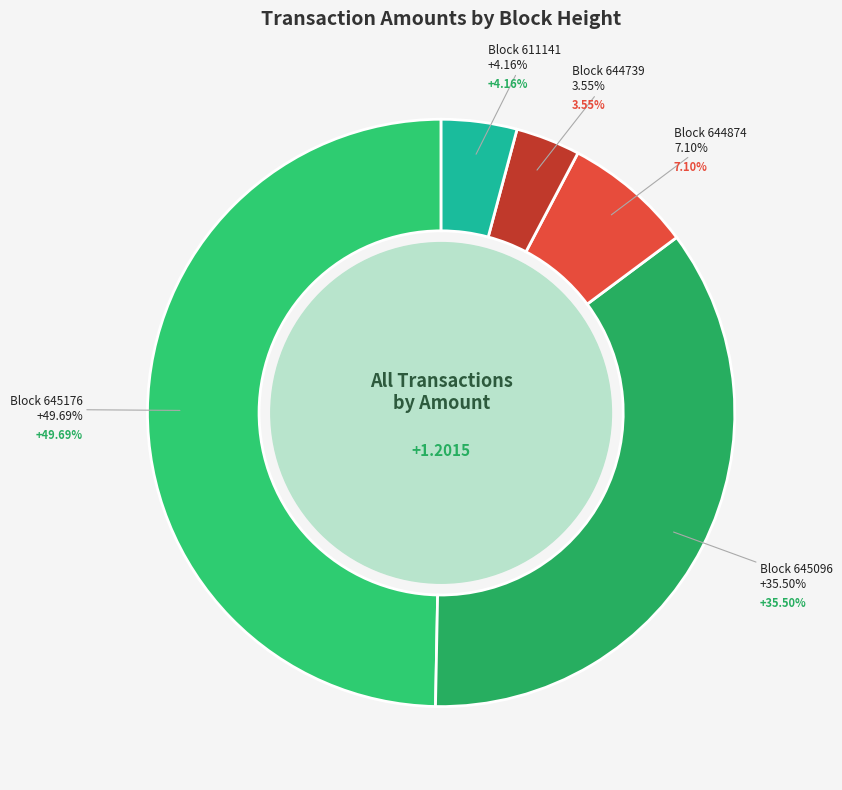

Count the number of slices in the pie.

5